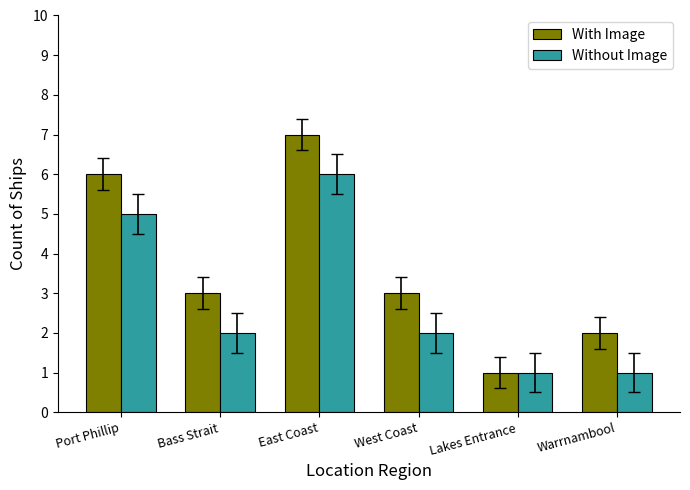

At Warrnambool, list the series in order from smallest to largest.

Without Image, With Image